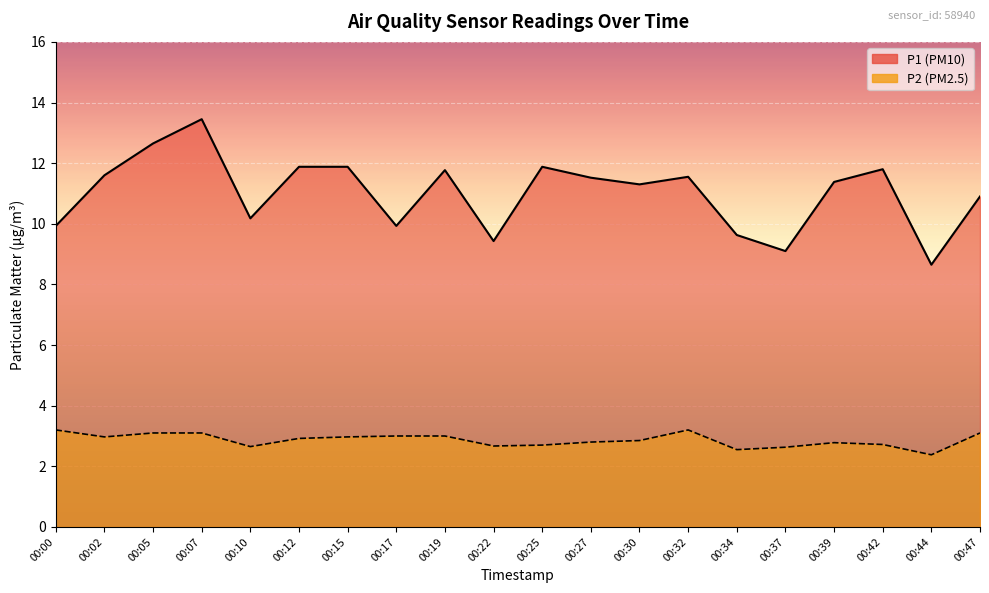

Where is the first local maximum for P1?

00:07